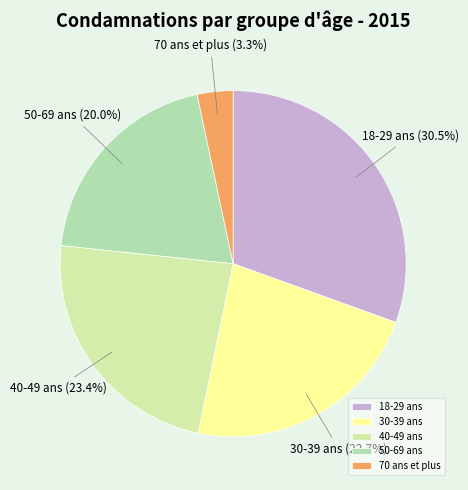

What portion of the pie excludes 70 ans et plus?

96.7%